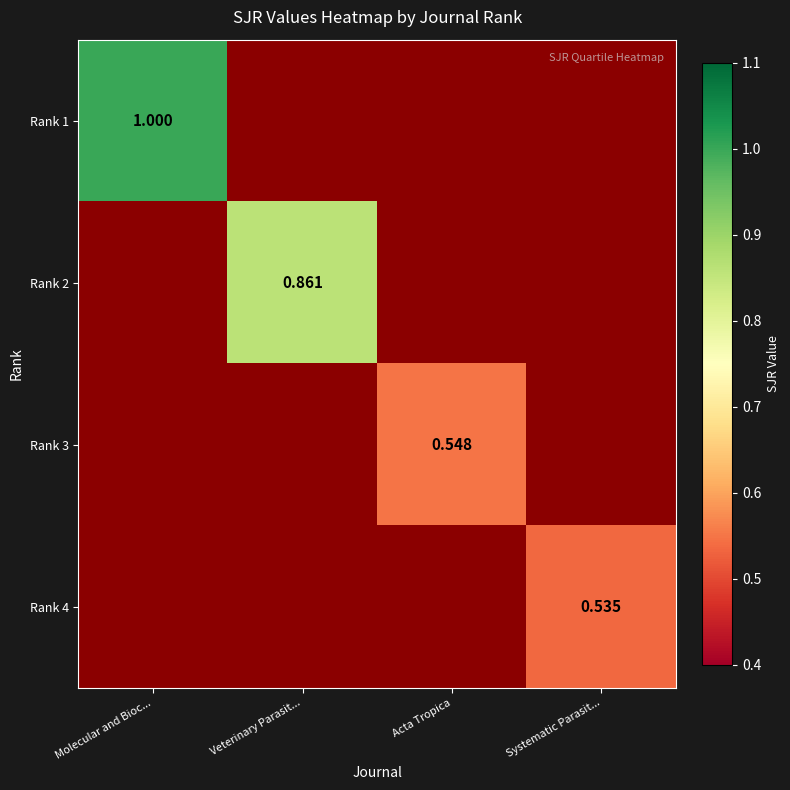

Is the value of Rank 3 at Acta Tropica greater than the value of Rank 1 at Molecular and Bioc...?

No